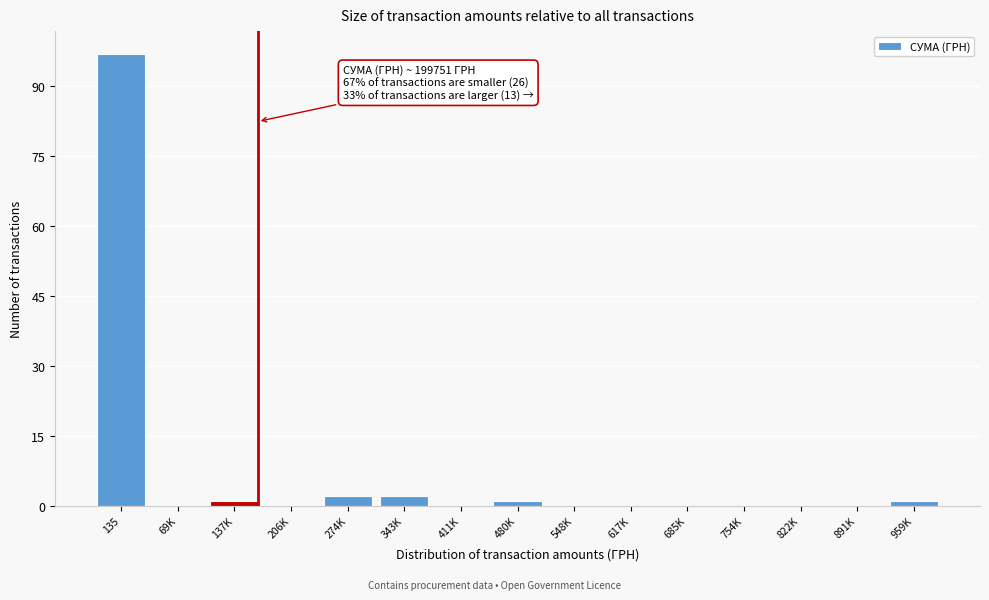

Reading right to left, list all the values displayed in this chart.

959K=1	891K=0	822K=0	754K=0	685K=0	617K=0	548K=0	480K=1	411K=0	343K=2	274K=2	206K=0	137K=1	69K=0	135=97